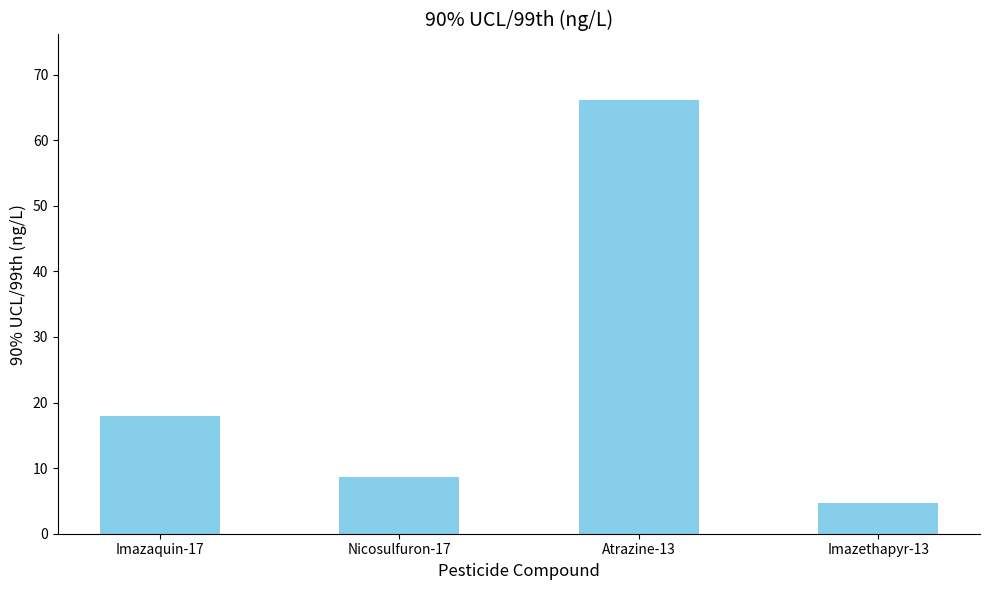

What is the label of the 3rd bar from the right?

Nicosulfuron-17